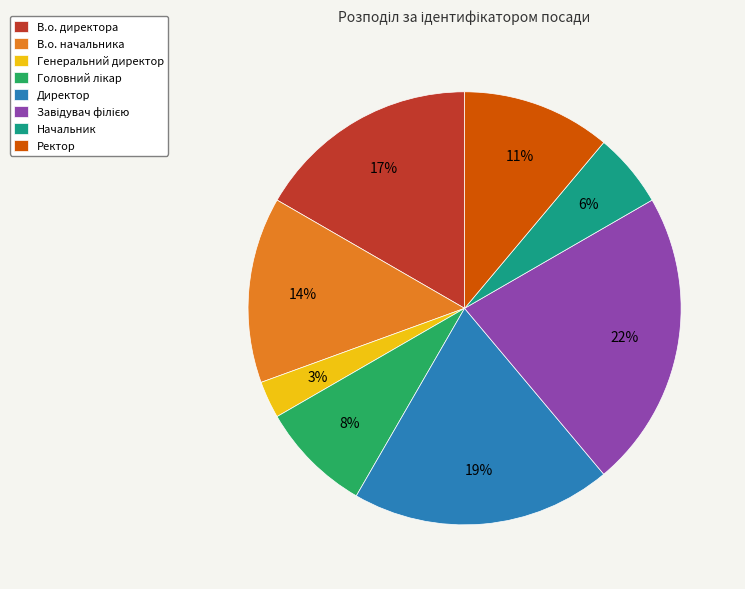

How many segments does this pie chart have?

8